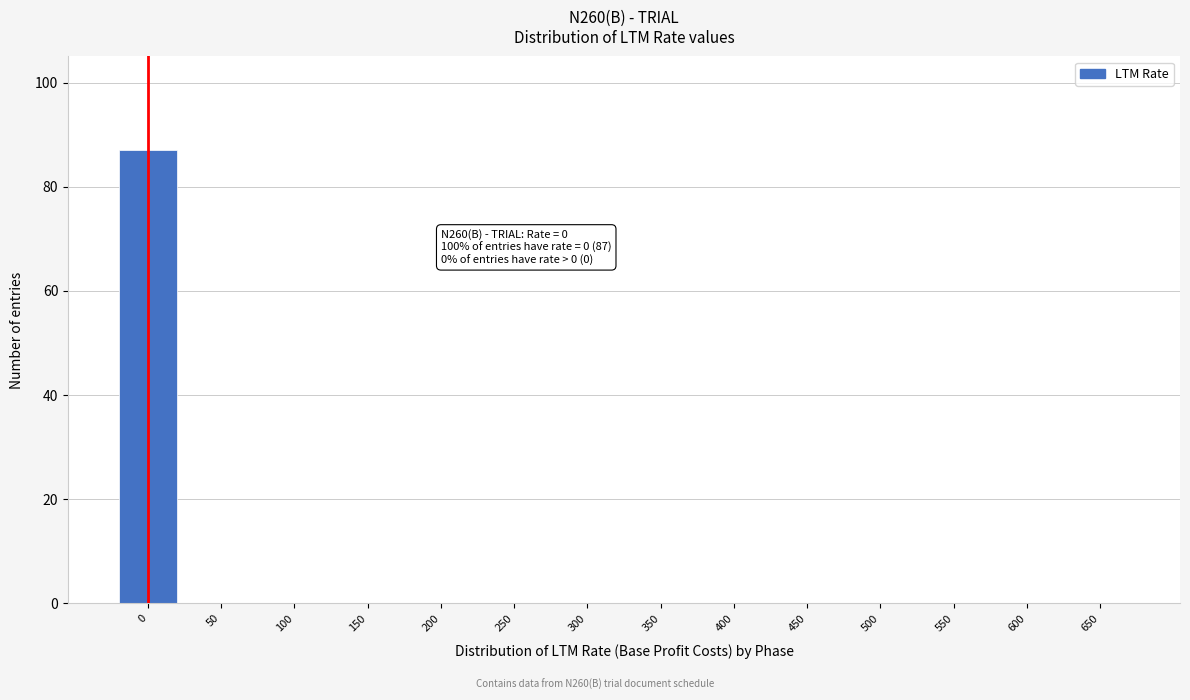

Reading left to right, what are all the values shown in this chart?

0=87	50=0	100=0	150=0	200=0	250=0	300=0	350=0	400=0	450=0	500=0	550=0	600=0	650=0